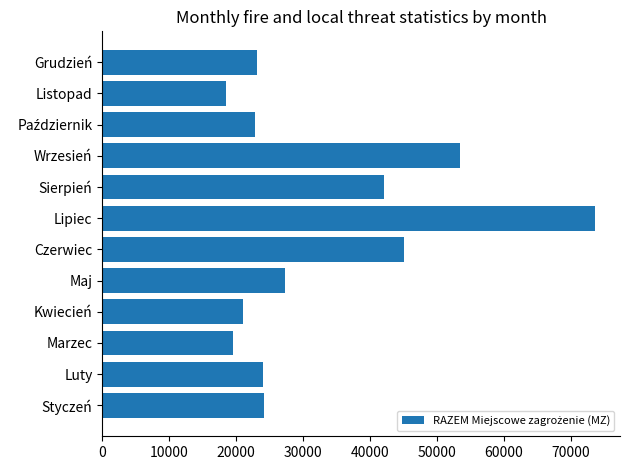

What is the greatest value displayed?

73660